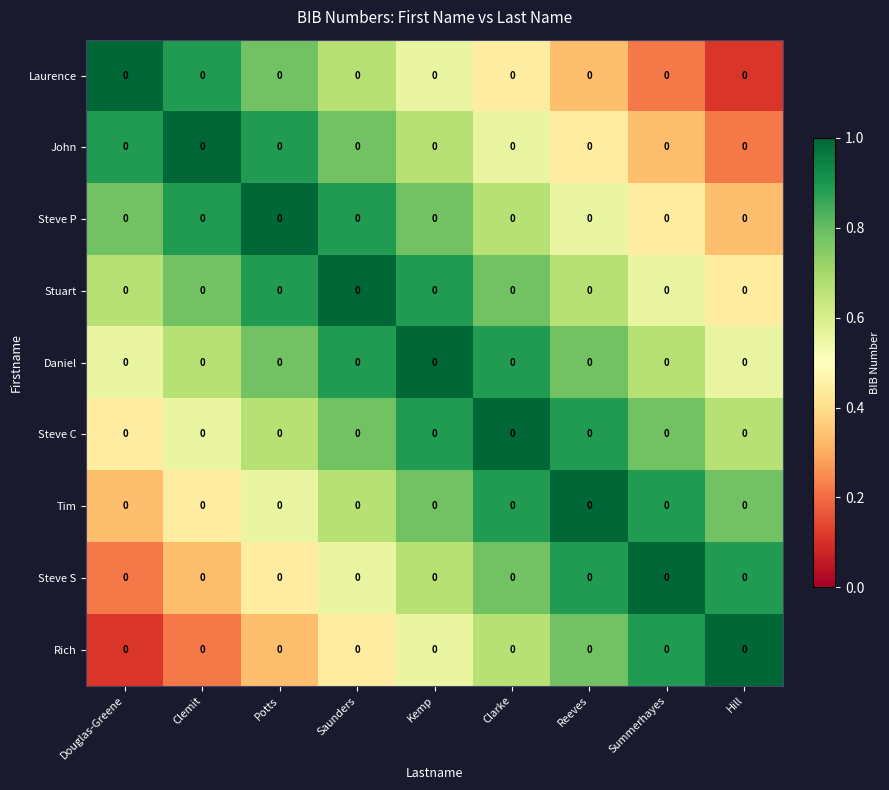

What is the smallest value displayed?

0.1